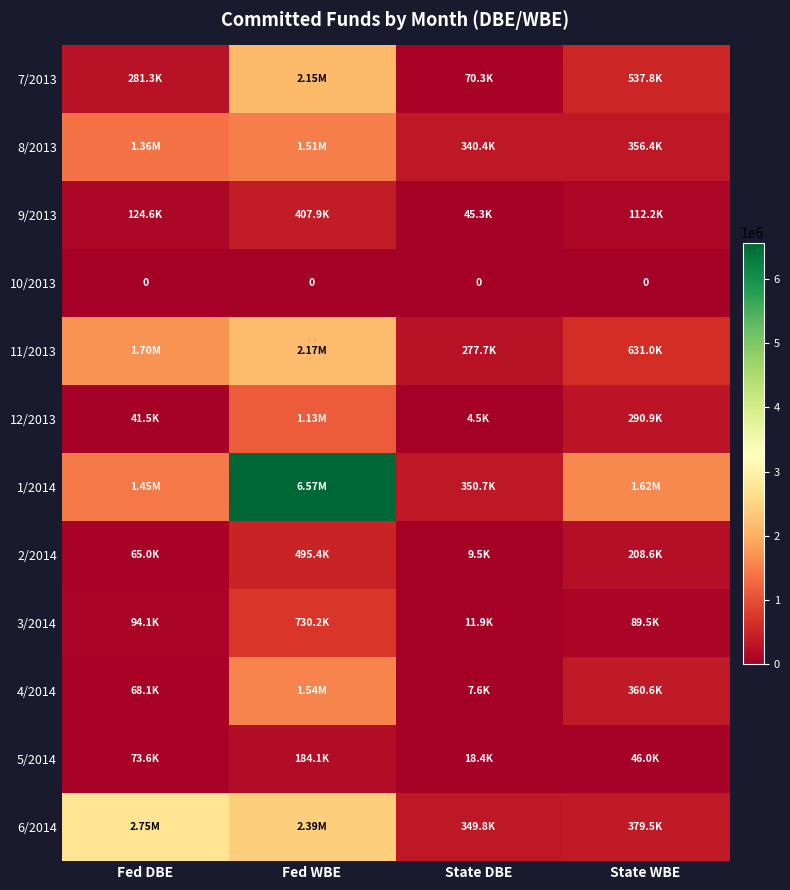

The value of 12/2013 at Fed DBE is 59416.8. True or false?

False